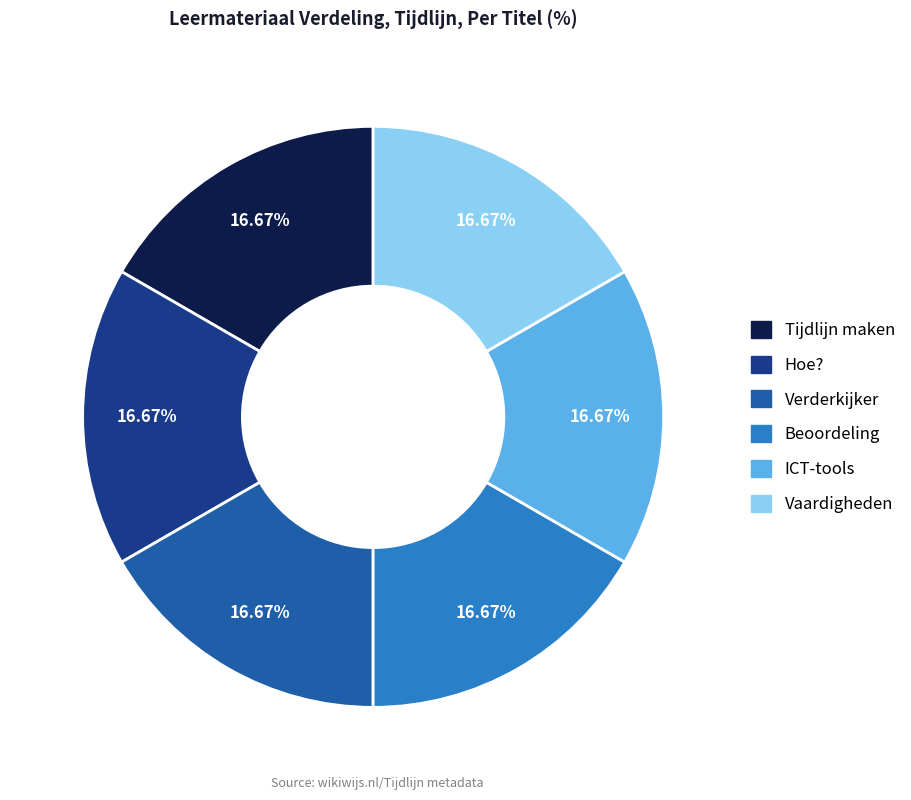

Is there any slice that represents more than half of the pie?

No